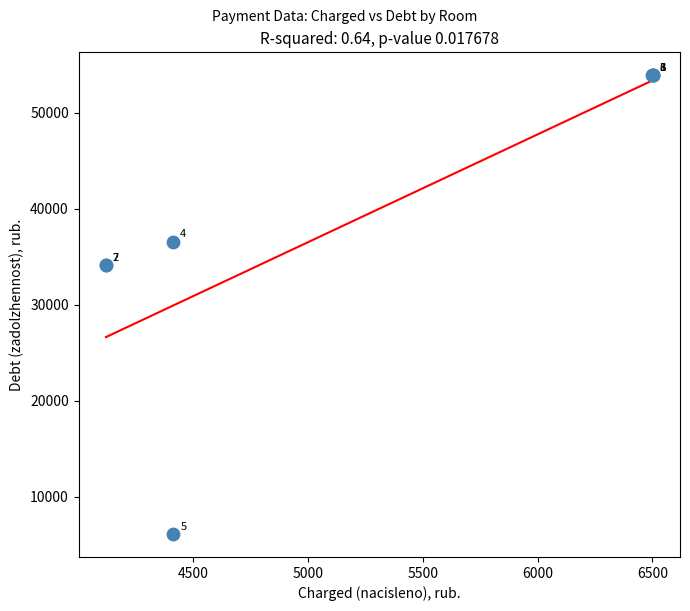

What Y value in the scatter plot is closest to 30014?

34153.6